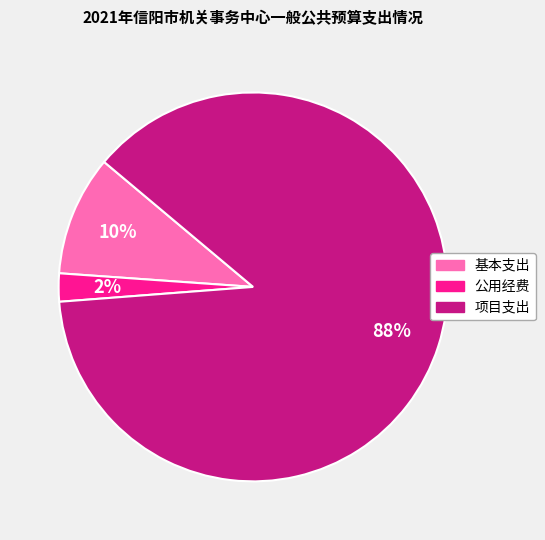

Is the sum of 项目支出 and 基本支出 greater than half?

Yes